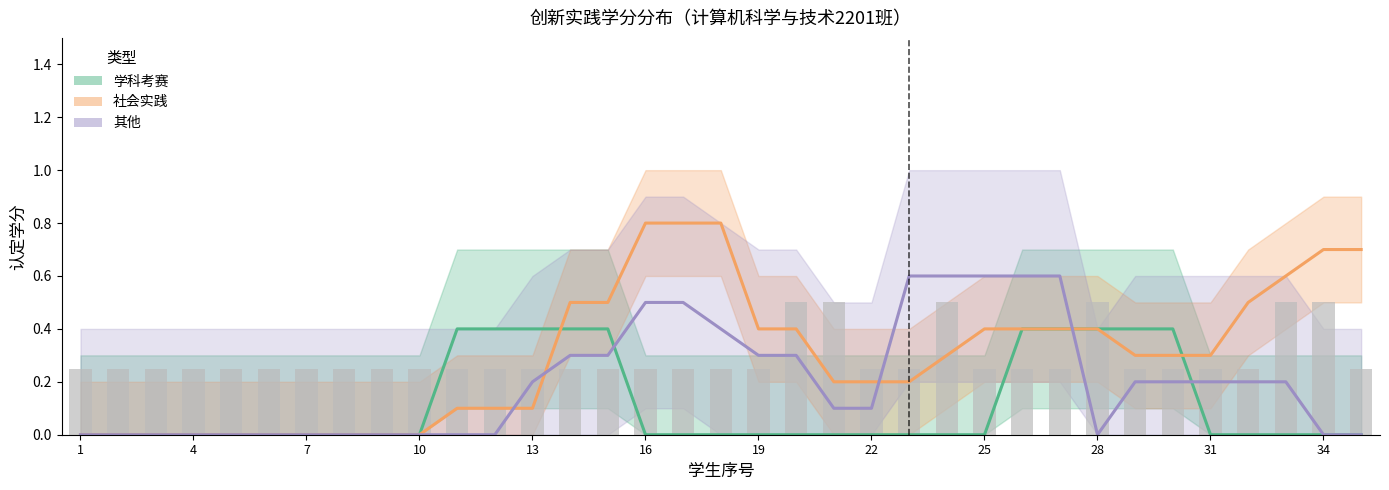

At how many categories does at least one series exceed 0?

25